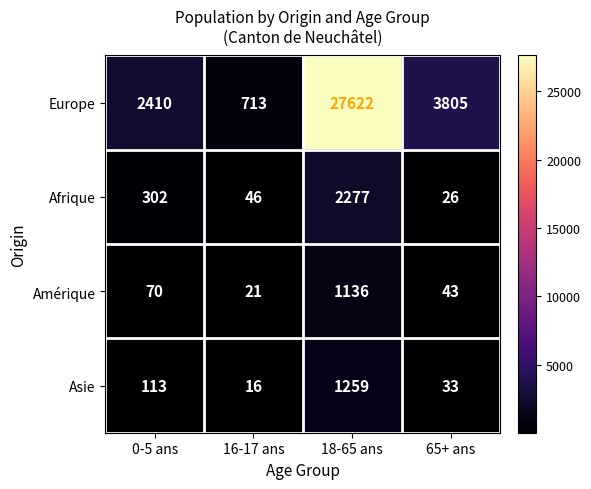

Reading left to right, extract all data points from this chart.

Europe: 2410	713	27622	3805
Afrique: 302	46	2277	26
Amérique: 70	21	1136	43
Asie: 113	16	1259	33